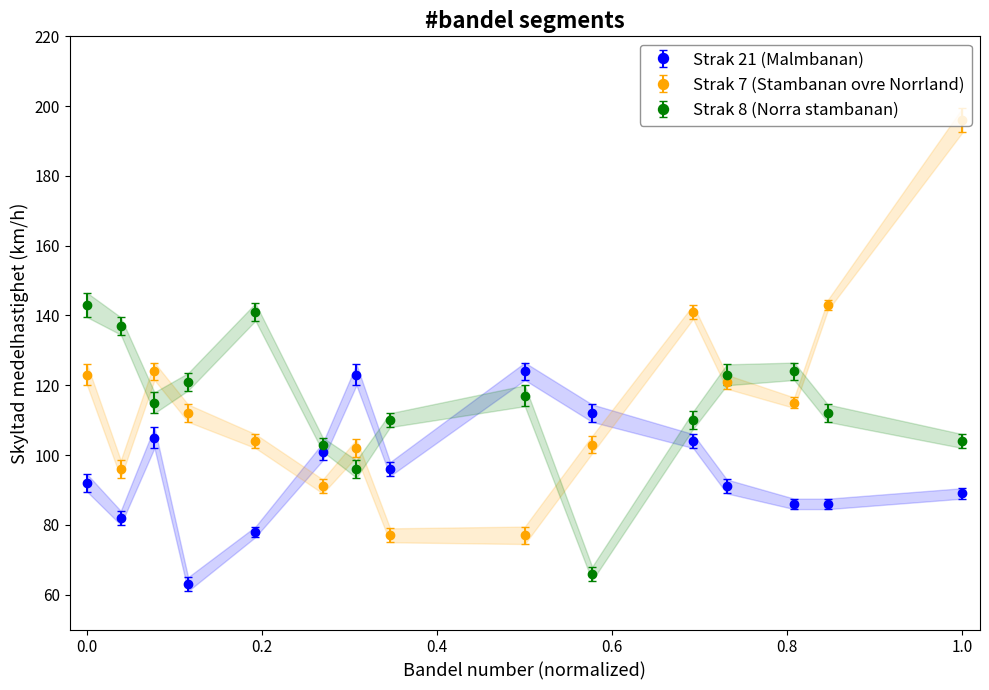

The Strak 7 (Stambanan ovre Norrland) series shows 123 at 0.0. True or false?

True